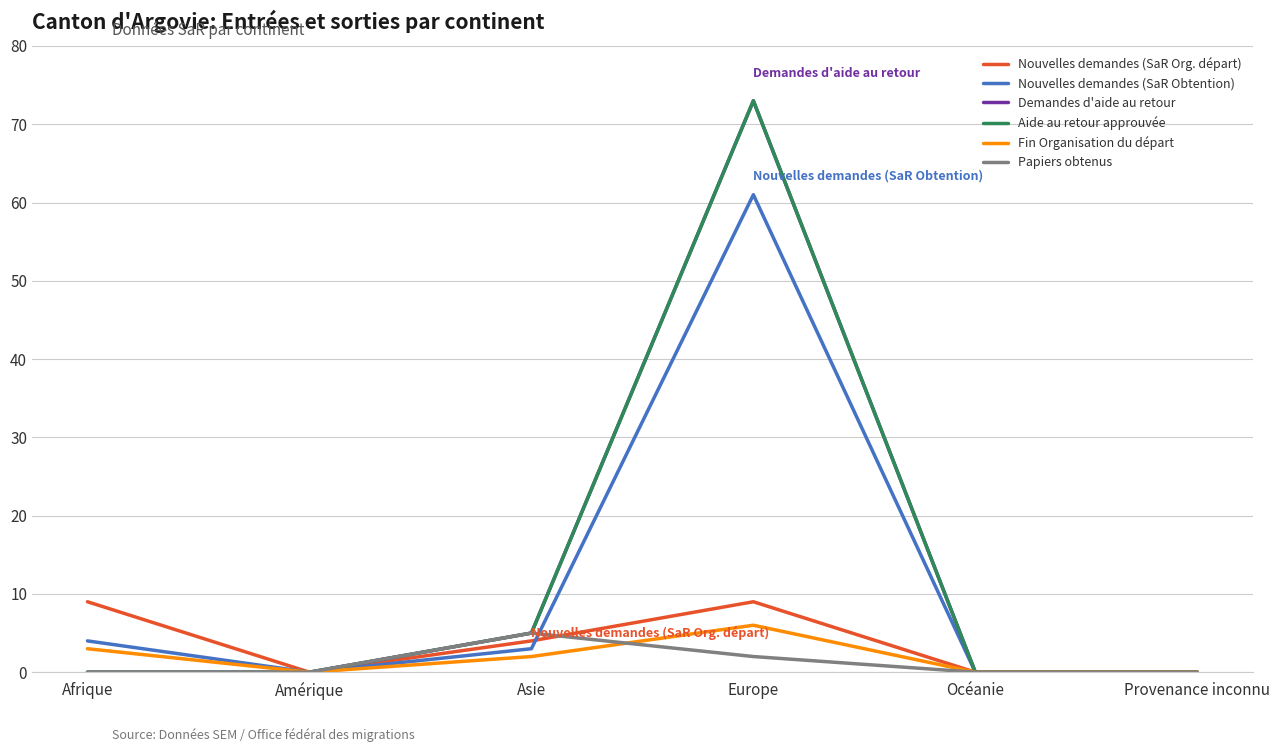

At which category is the sum across all series the highest?

Europe